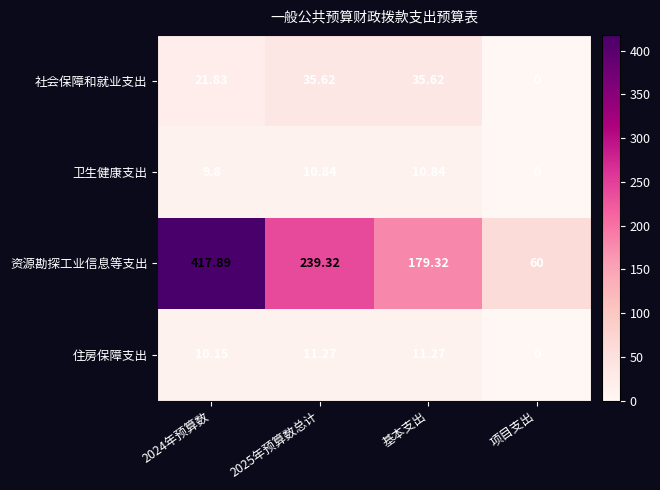

At how many categories does at least one series exceed 26?

4